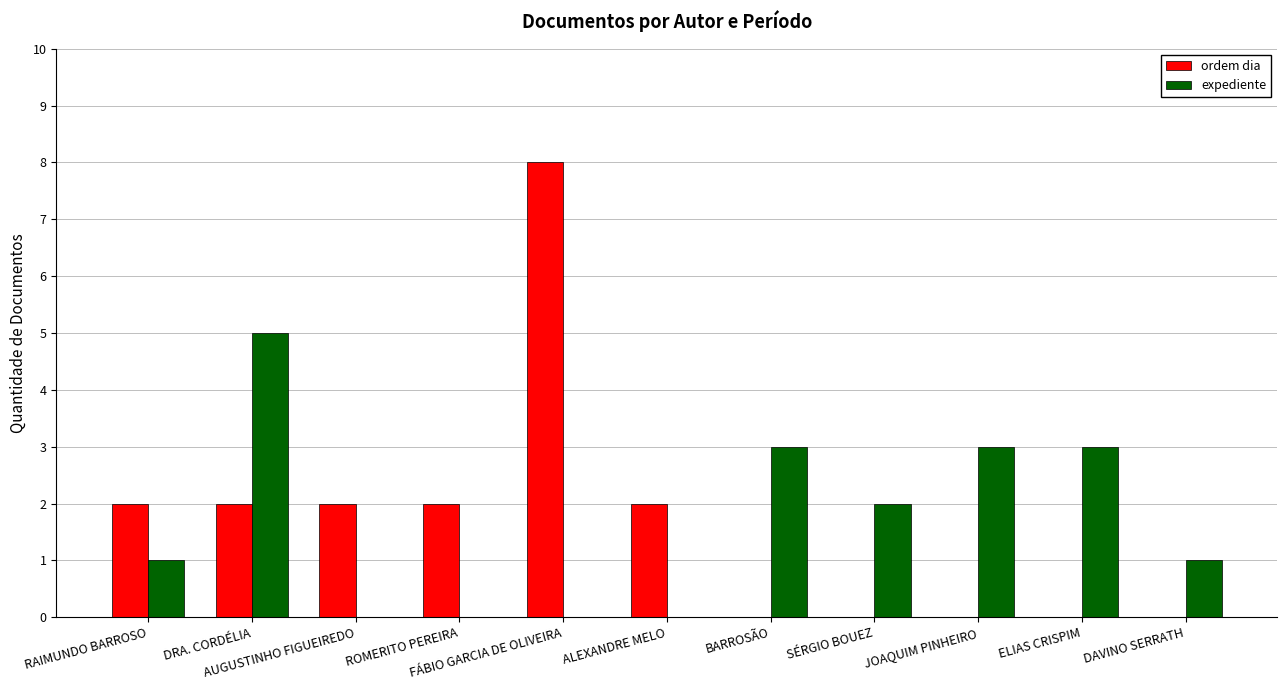

What is the average value of the expediente series?

2